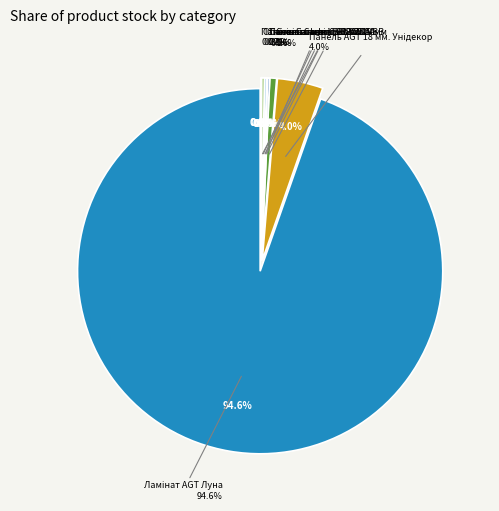

What is the largest slice in the pie chart?

Ламінат AGT Луна